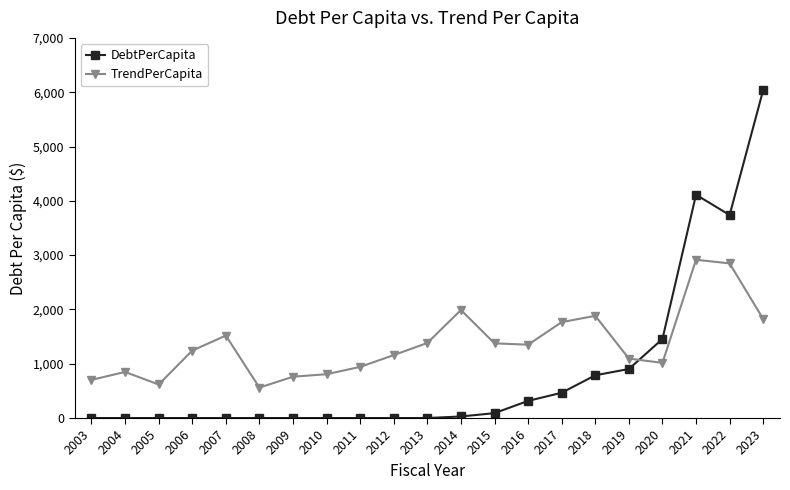

What is the sum of all TrendPerCapita values?

28600.4